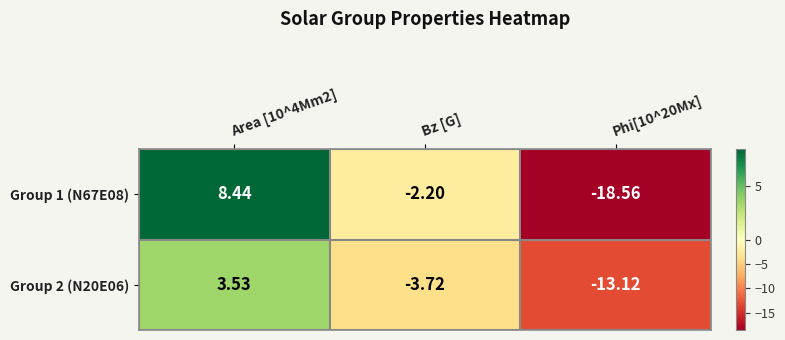

Is the value of Group 2 (N20E06) at Phi[10^20Mx] greater than the value of Group 1 (N67E08) at Area [10^4Mm2]?

No